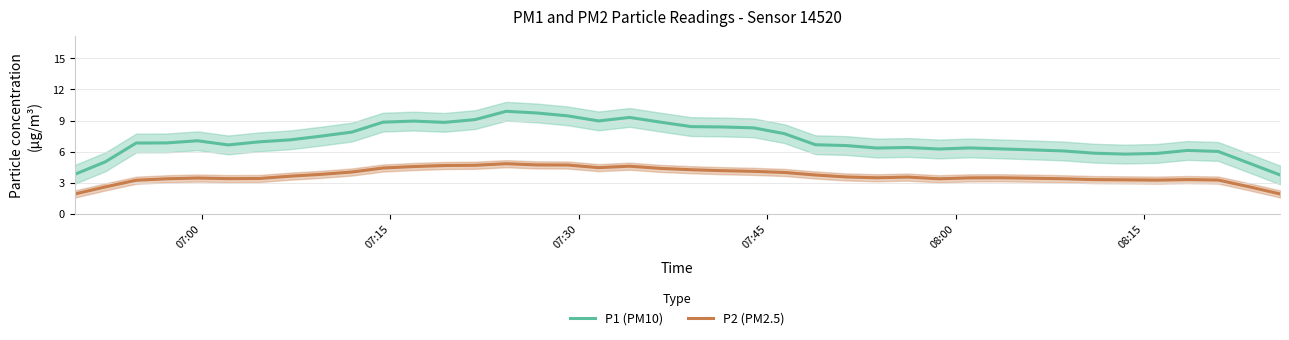

True or false: P1 (PM10) and P2 (PM2.5) intersect in this chart.

False